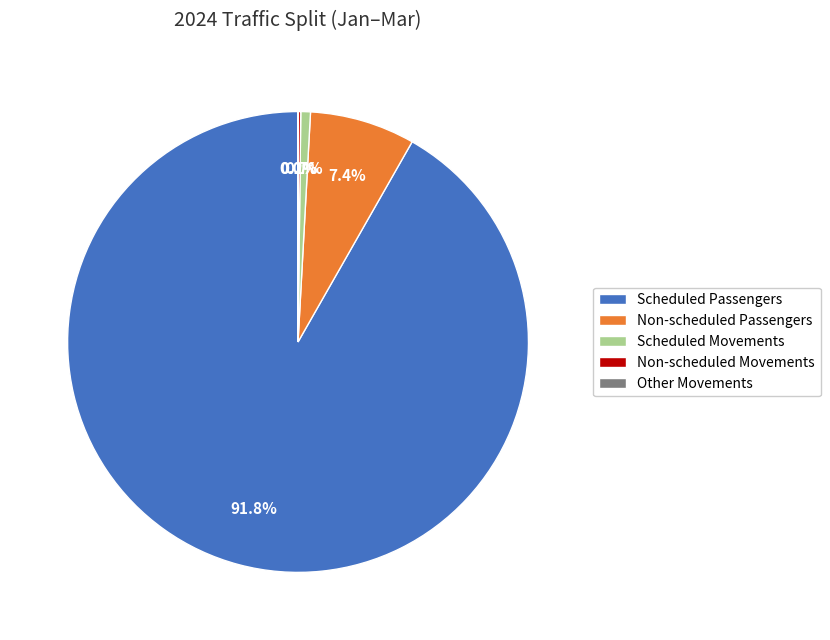

Which category accounts for the majority?

Scheduled Passengers